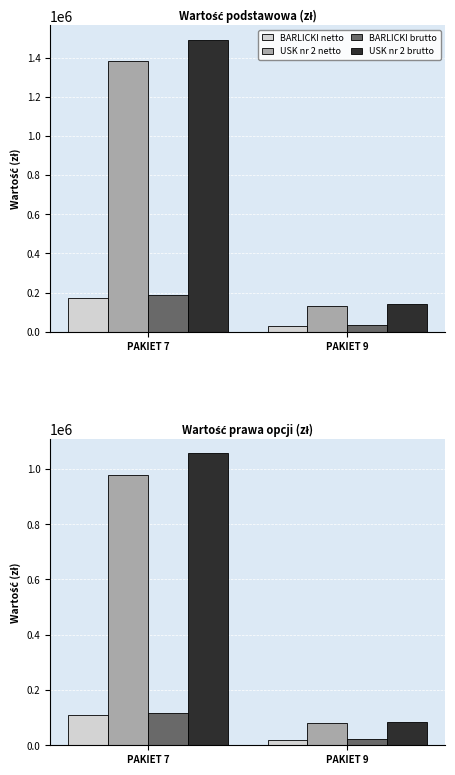

How many groups of bars are there?

2